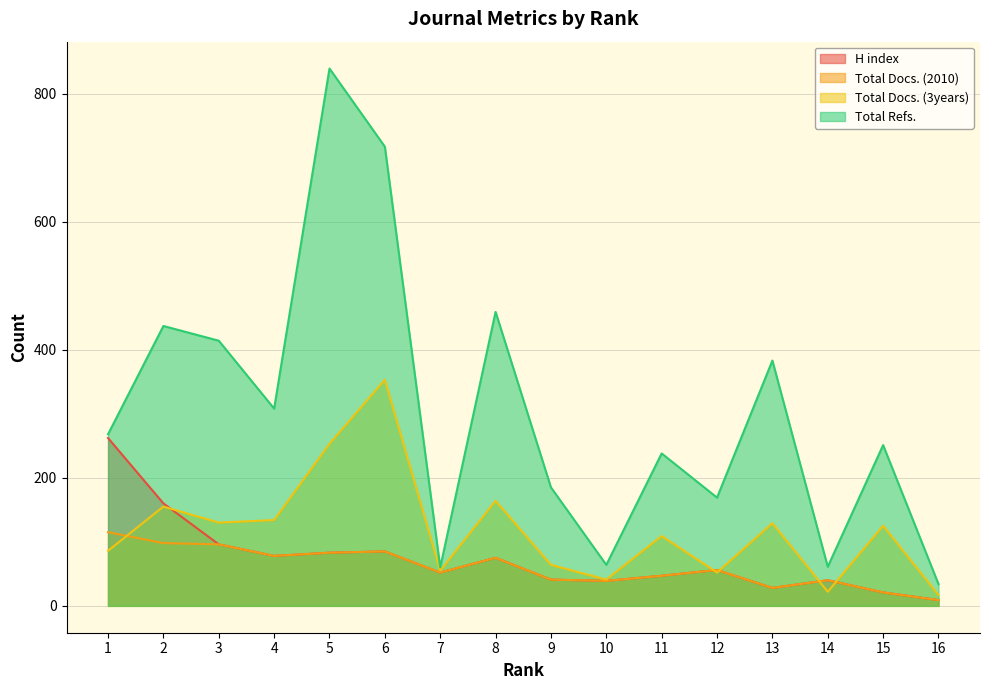

What is the highest value of the Total Docs. (3years) series?

353